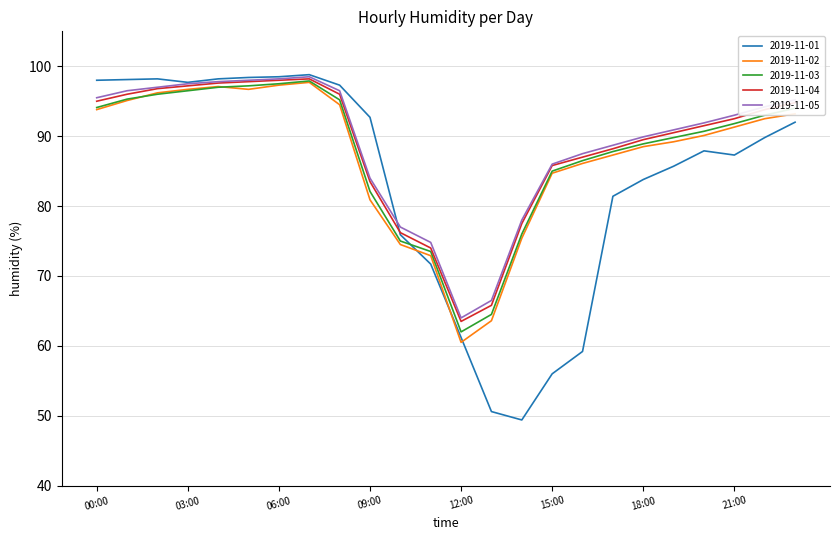

What is the highest value of the 2019-11-04 series?

98.2